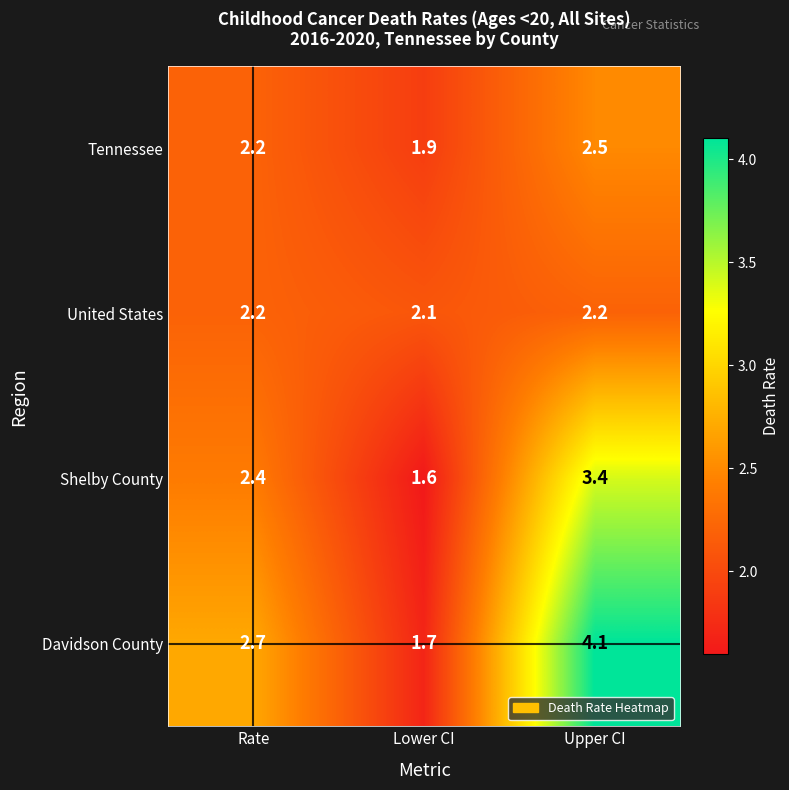

At Lower CI, list the series in order from largest to smallest.

United States, Tennessee, Davidson County, Shelby County